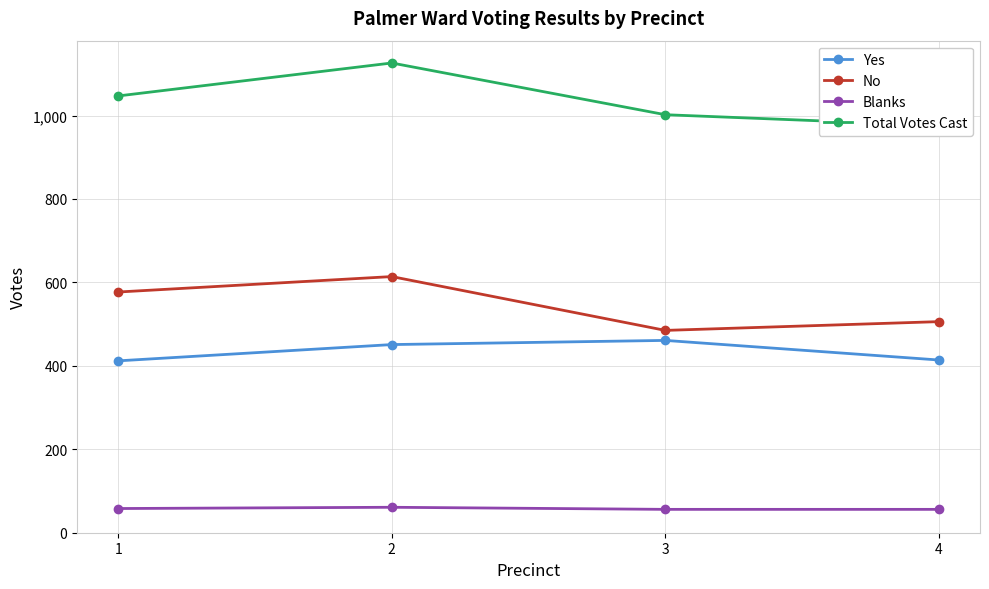

What is the maximum value shown in the chart?

1126